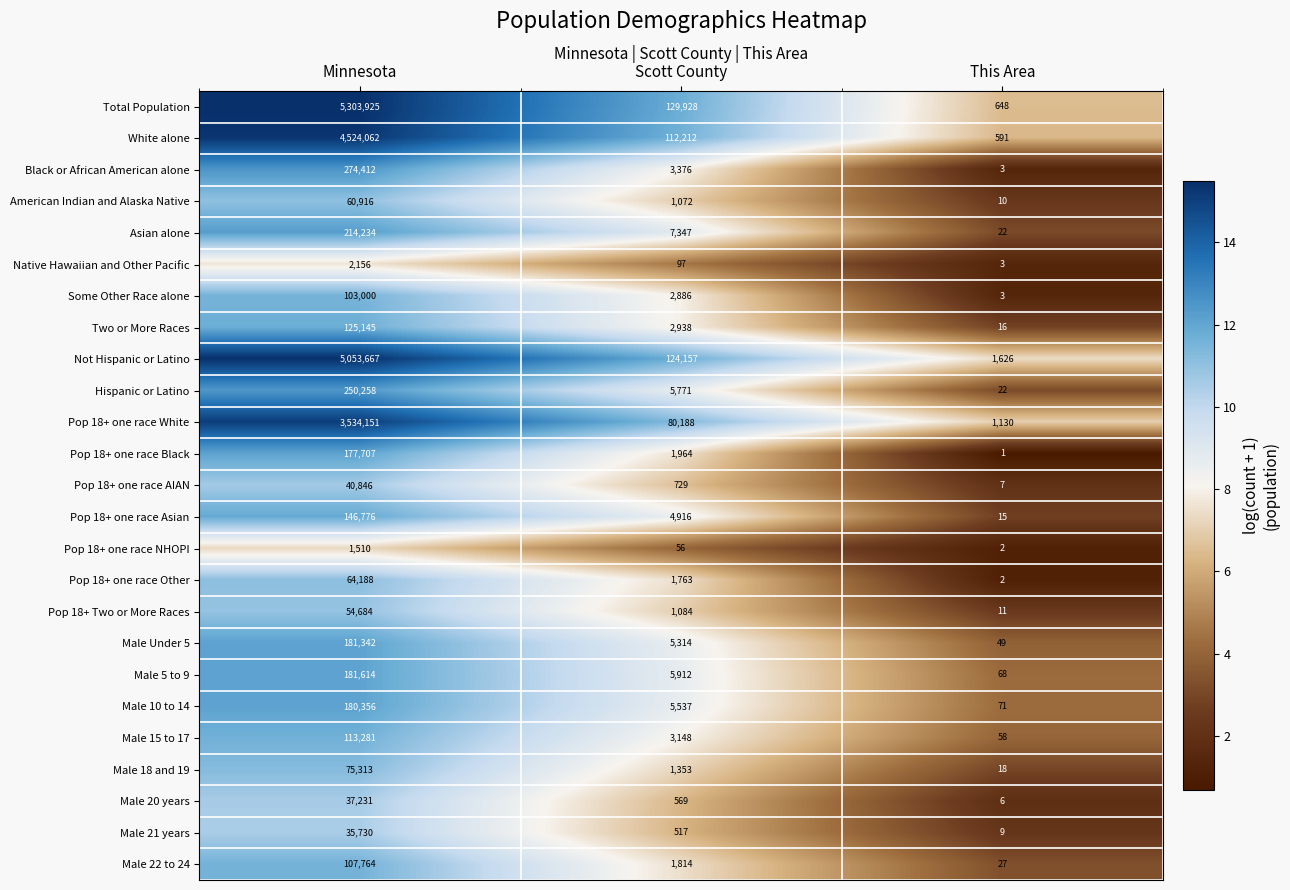

Which series changed the most between Minnesota and Scott County?

Total Population